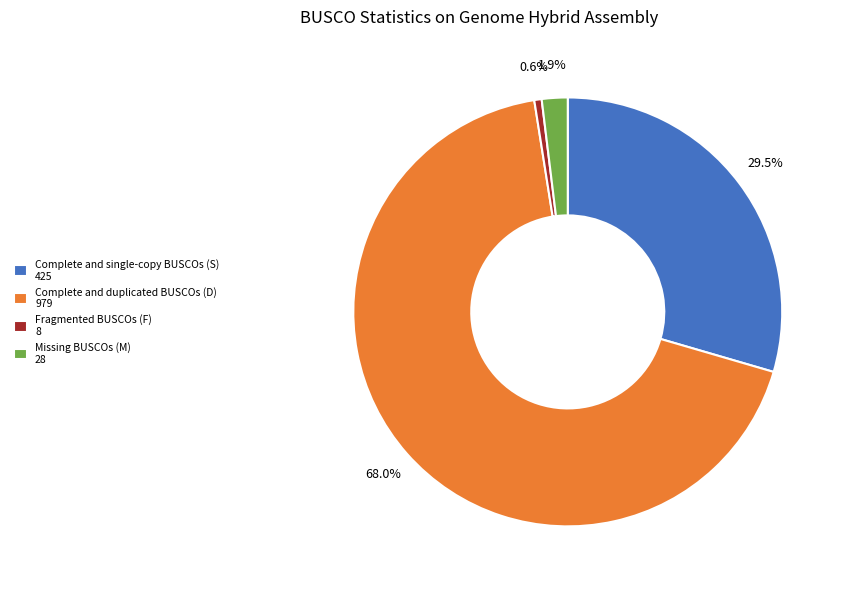

True or false: Missing BUSCOs (M) accounts for 2% of the total.

True